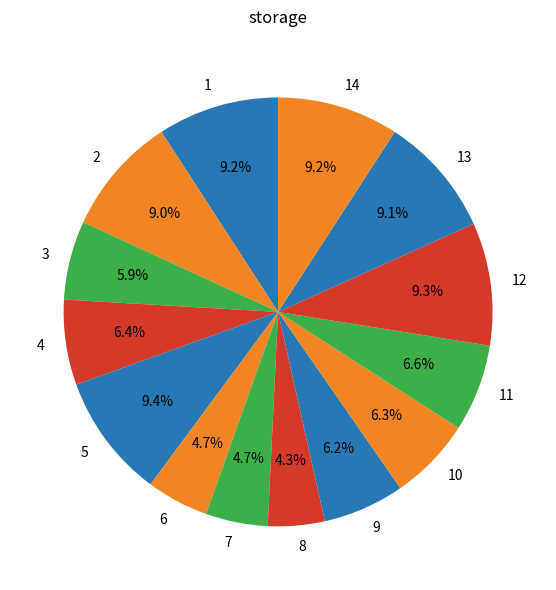

What is the ratio of the value at 12 to the value at 2?

1.0